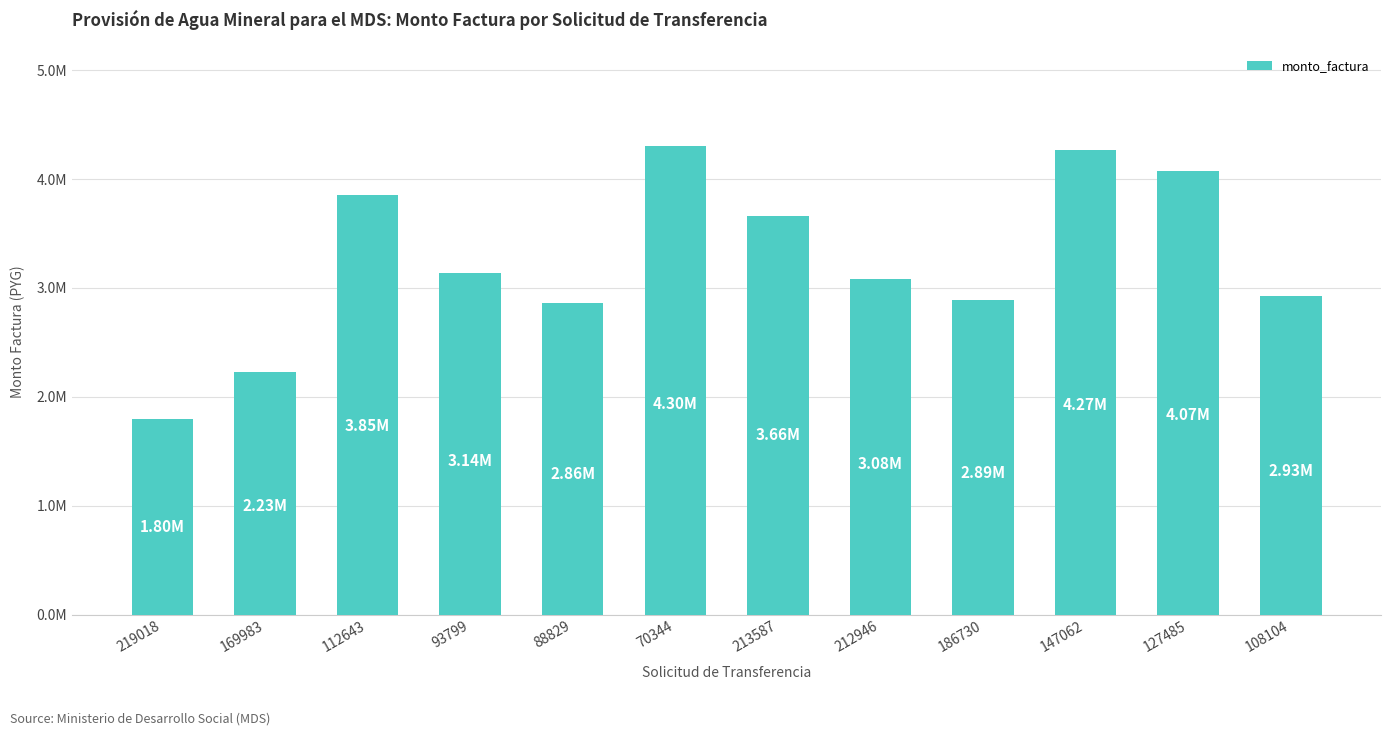

Are the bars horizontal?

No